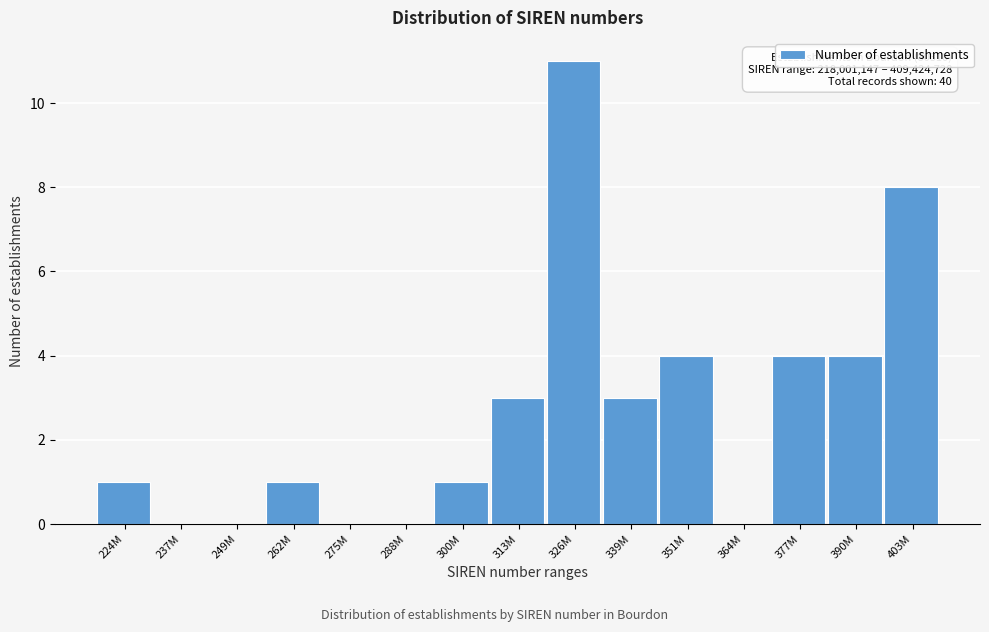

Reading right to left, extract all data points from this chart.

403M=8	390M=4	377M=4	364M=0	351M=4	339M=3	326M=11	313M=3	300M=1	288M=0	275M=0	262M=1	249M=0	237M=0	224M=1